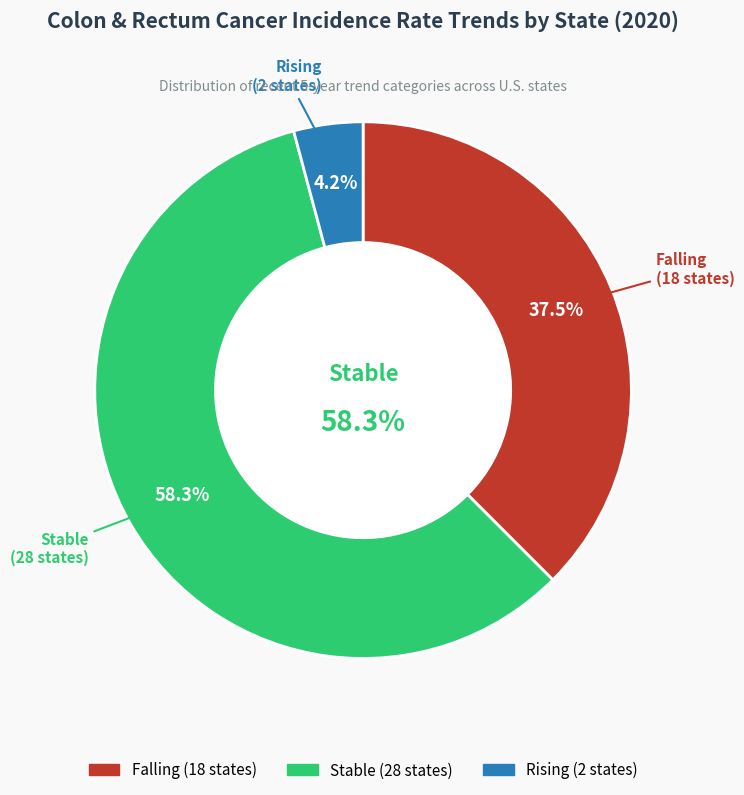

What percentage is NOT represented by stable?

41.7%